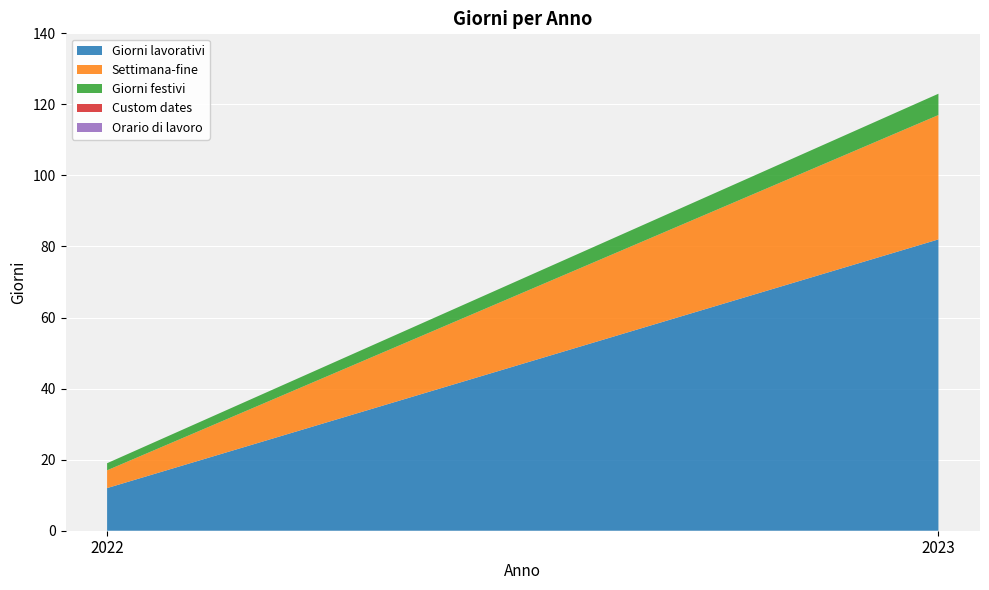

Reading right to left, extract all data points from this chart.

Giorni lavorativi: 2023=82	2022=12
Settimana-fine: 2023=35	2022=5
Giorni festivi: 2023=6	2022=2
Custom dates: 2023=0	2022=0
Orario di lavoro: 2023=0	2022=0